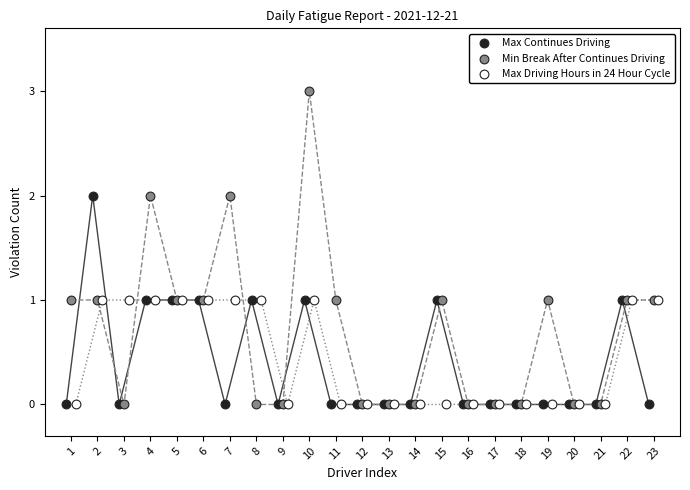

Which series has the largest Y range (max minus min)?

Min Break After Continues Driving